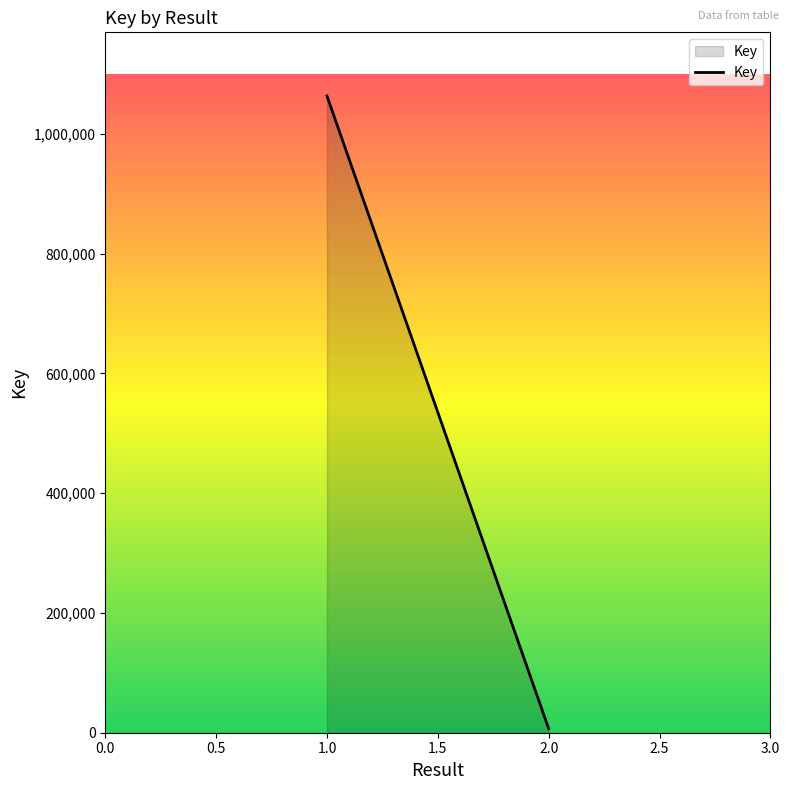

True or false: the data has more than 0 interior local peaks.

False